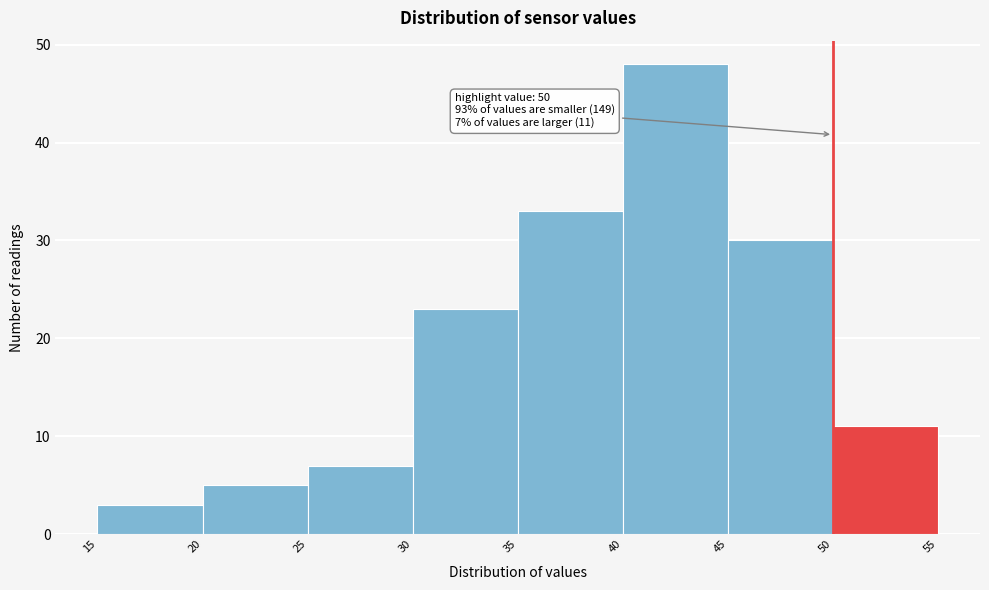

Which range on the x-axis has the tallest bar?

40 to 45